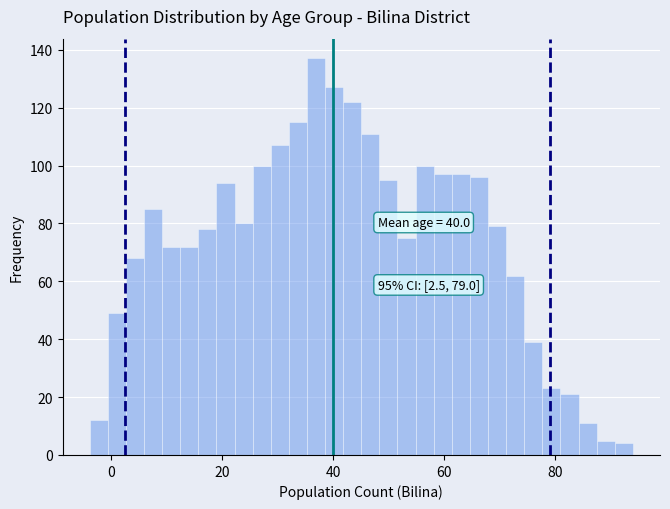

Around what value on the x-axis is the tallest bar? Give the approximate position of its centre, as read against the axis.

36